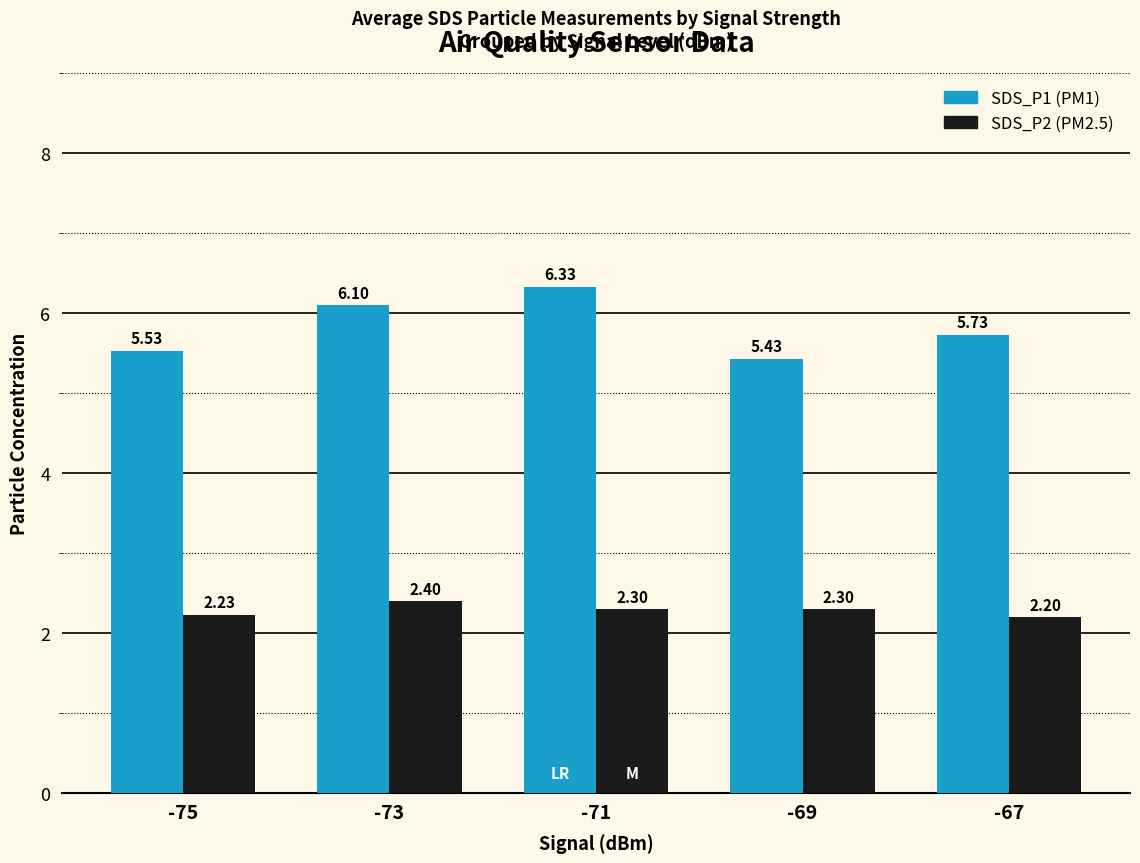

What is the spread (max minus min) of values at -75?

3.3